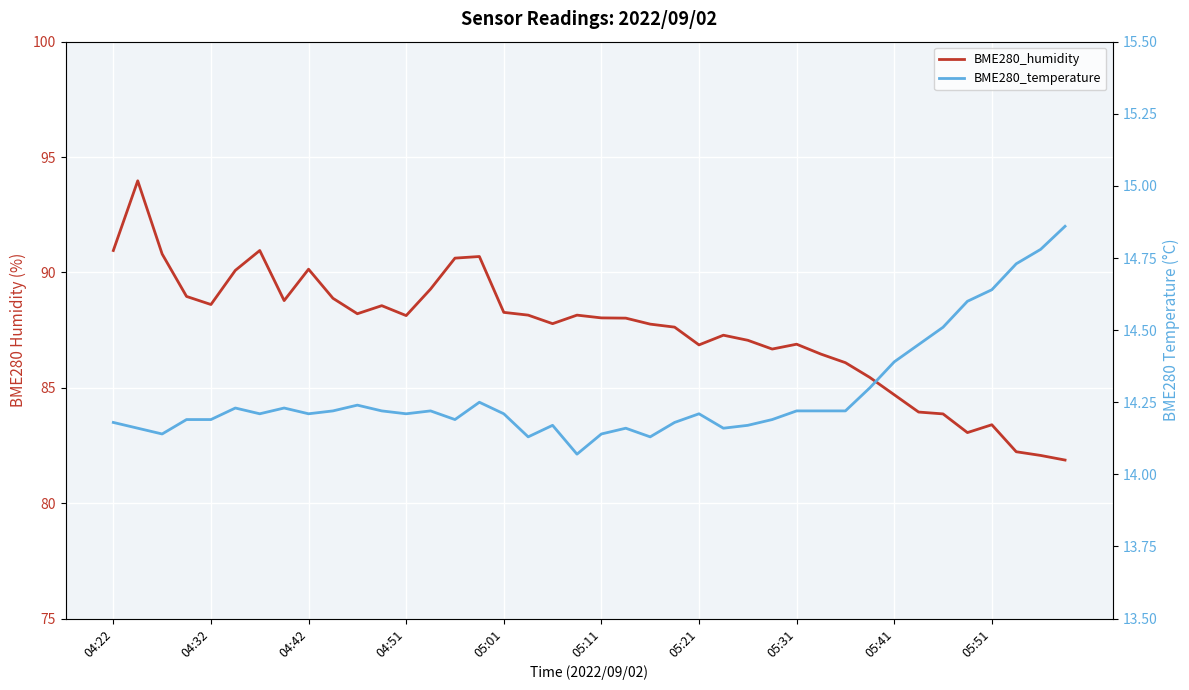

What position from the right is 29?

11